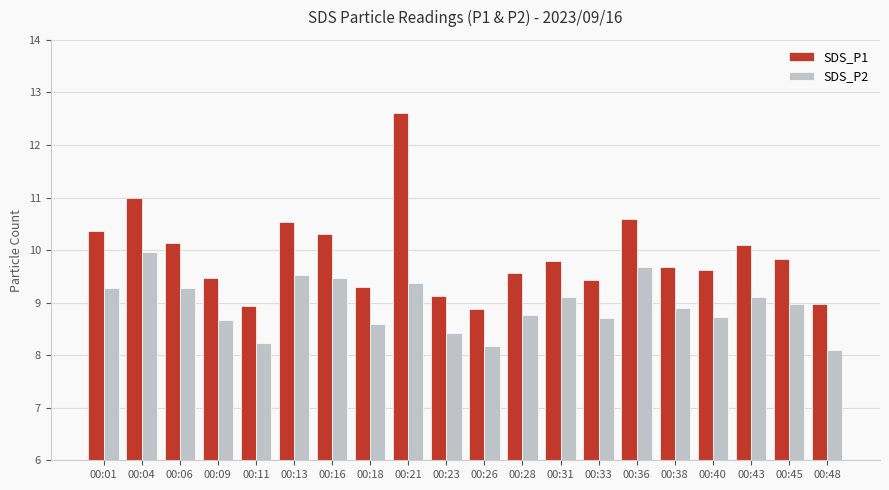

What is the difference between the maximum and minimum values in the SDS_P1 series?

3.7